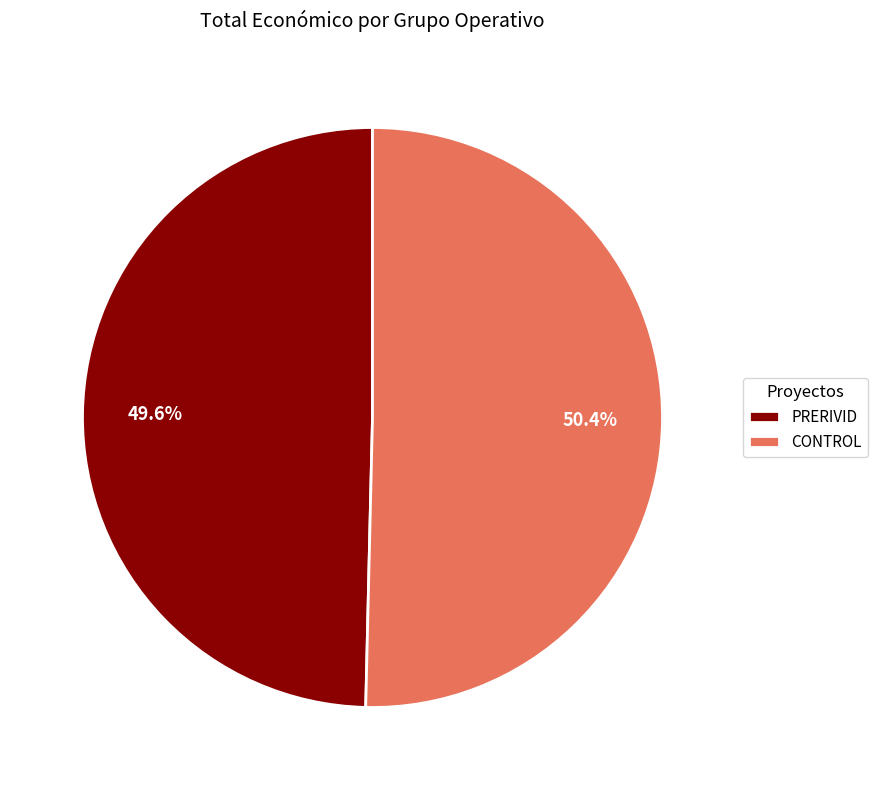

To the nearest percent, what is the average slice percentage?

50%